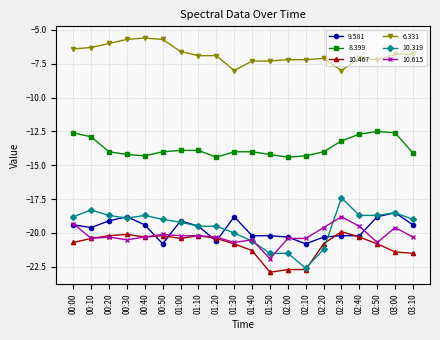

Is it true that 9.581 equals -33.2 at 03:00?

False